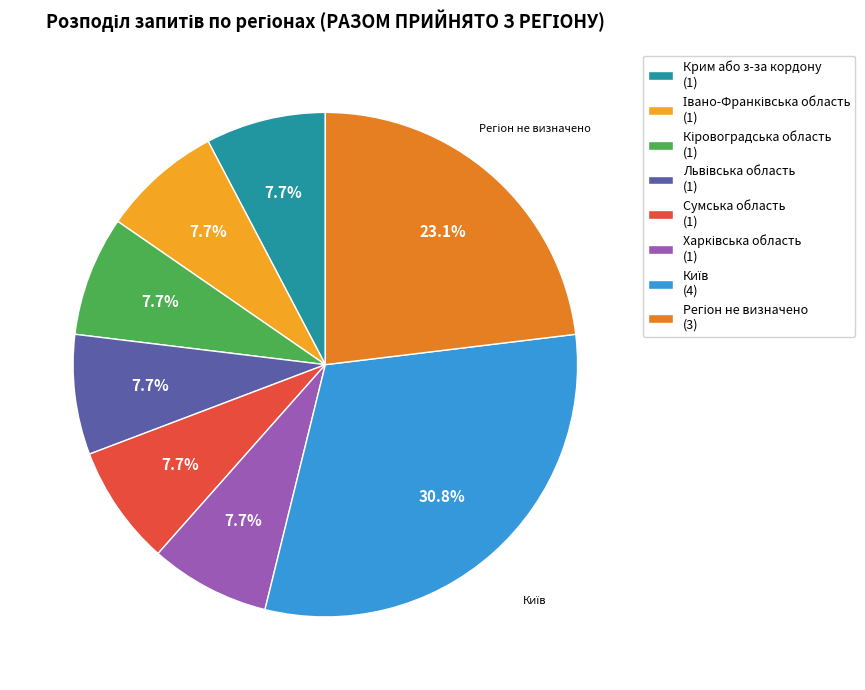

Do Крим або з-за кордону (1) and Сумська область (1) together represent more than half of the pie?

No